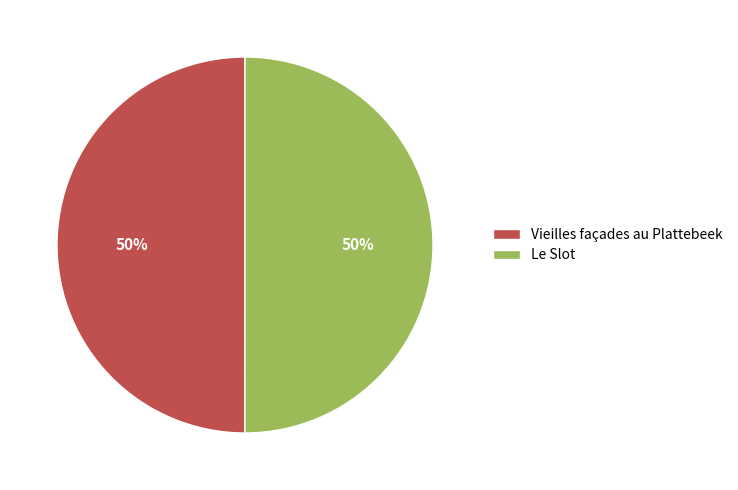

Approximately how many times larger is the value at Vieilles façades au Plattebeek compared to Le Slot?

1.0